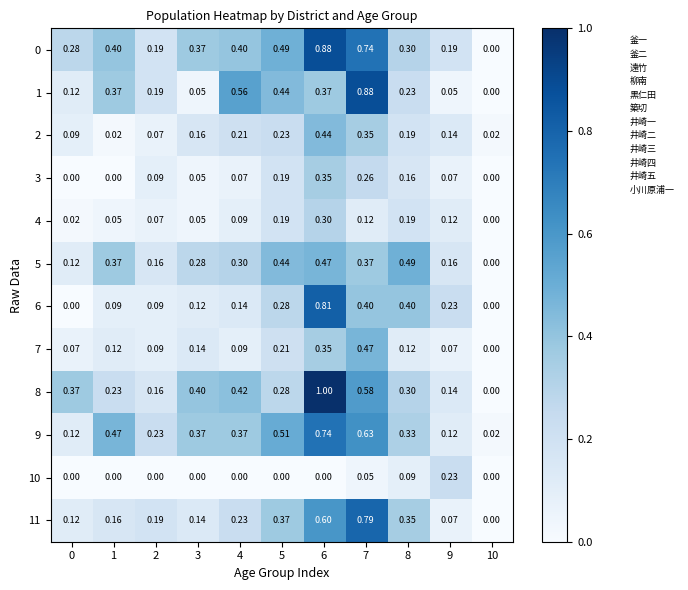

Between 0 and 4, which series saw the biggest shift?

1